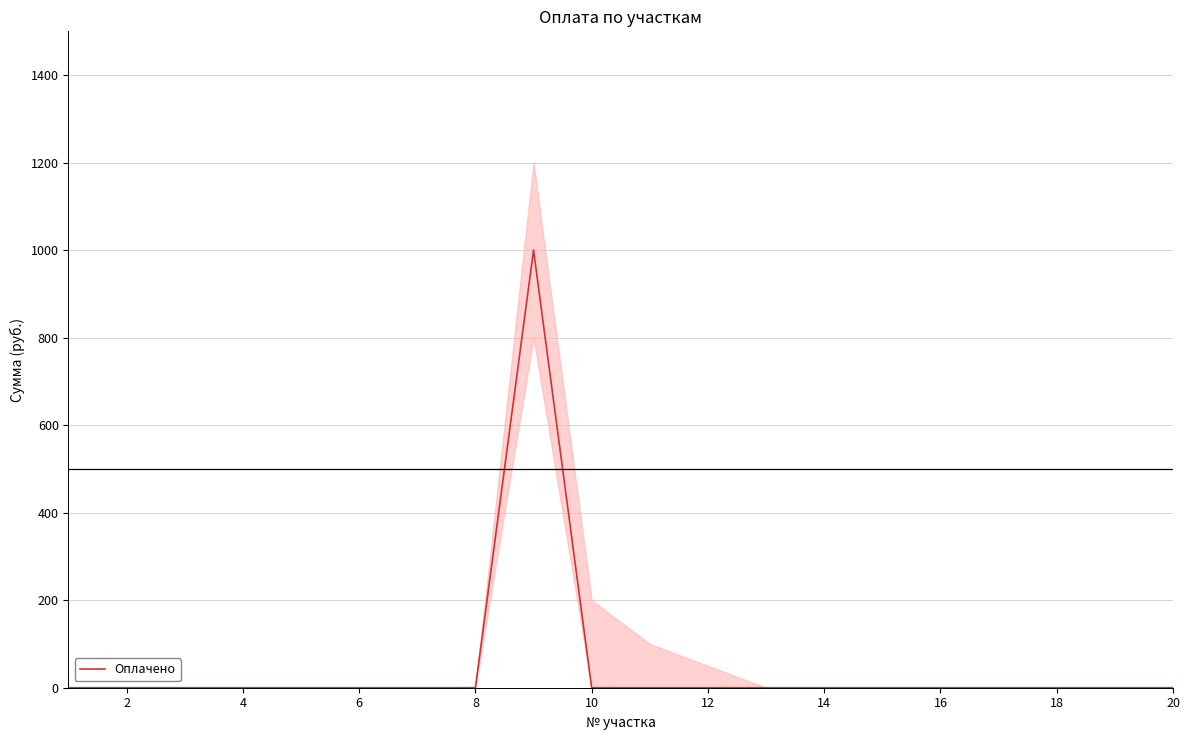

Reading left to right, what are all the values shown in this chart?

0	0	0	0	0	0	0	0	1000	0	0	0	0	0	0	0	0	0	0	0